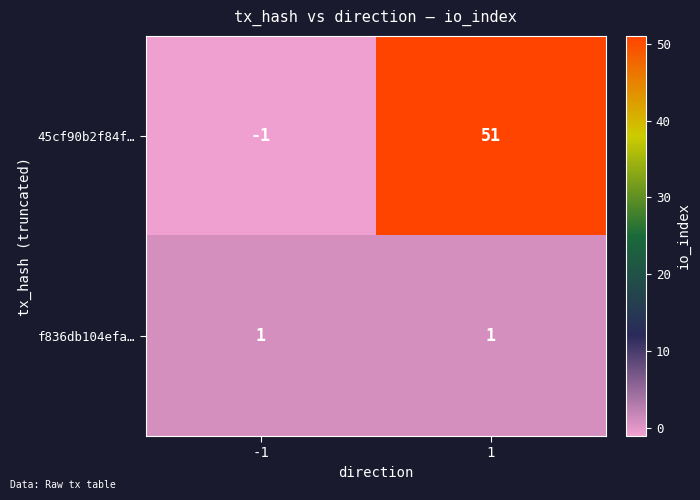

What is the total value across all series at 1?

52